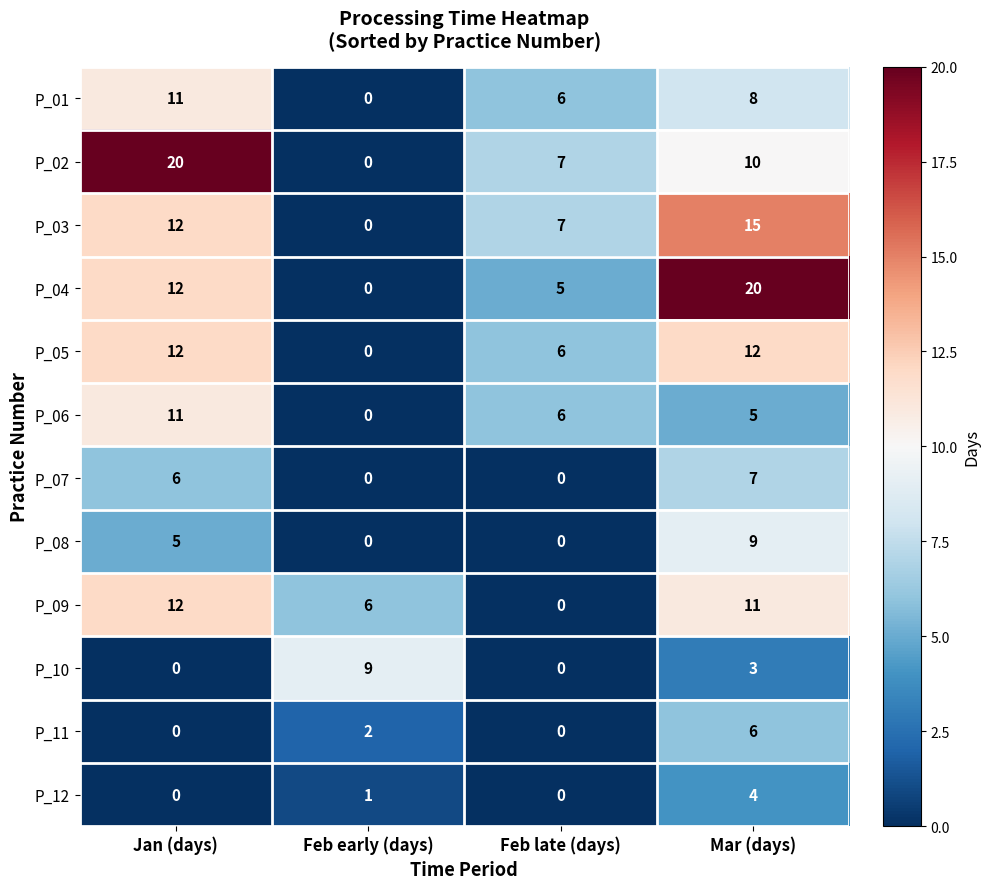

What is the difference between the maximum and minimum values in the P_06 series?

11